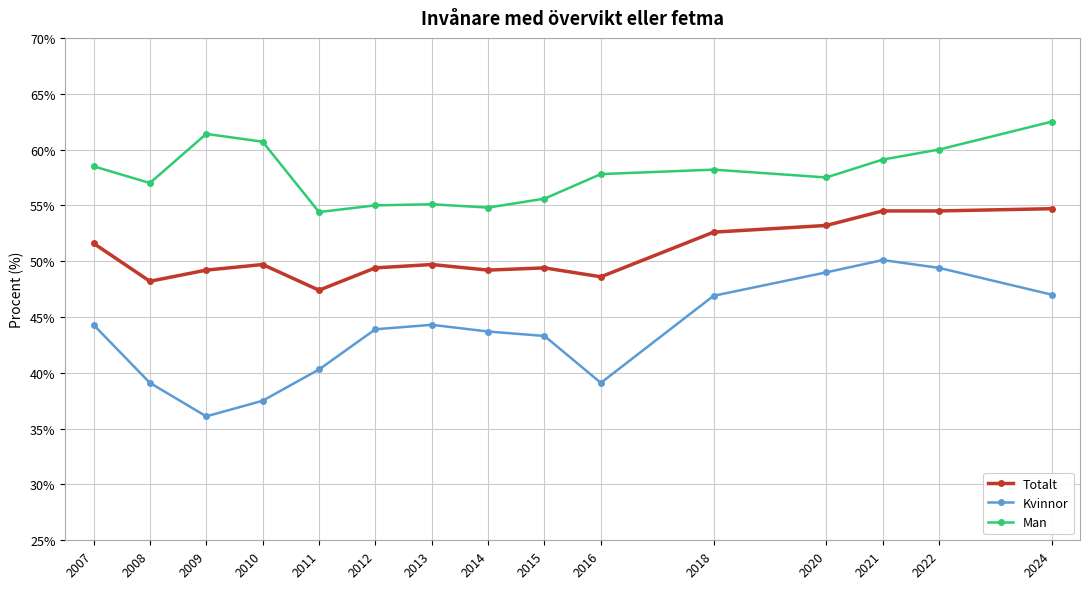

List the series in order of their overall mean, lowest first.

Kvinnor, Totalt, Man